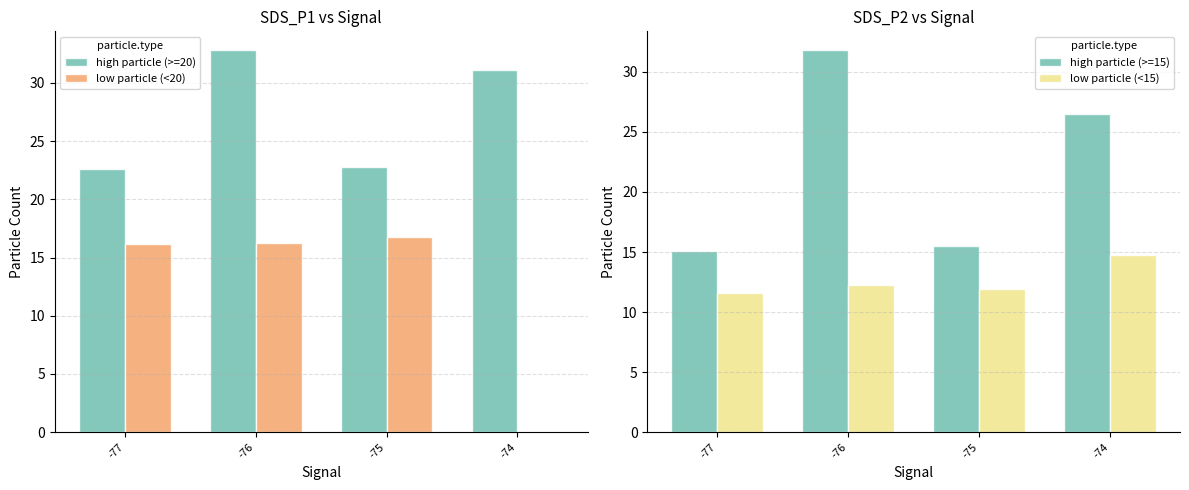

At how many categories does at least one series exceed 23?

2